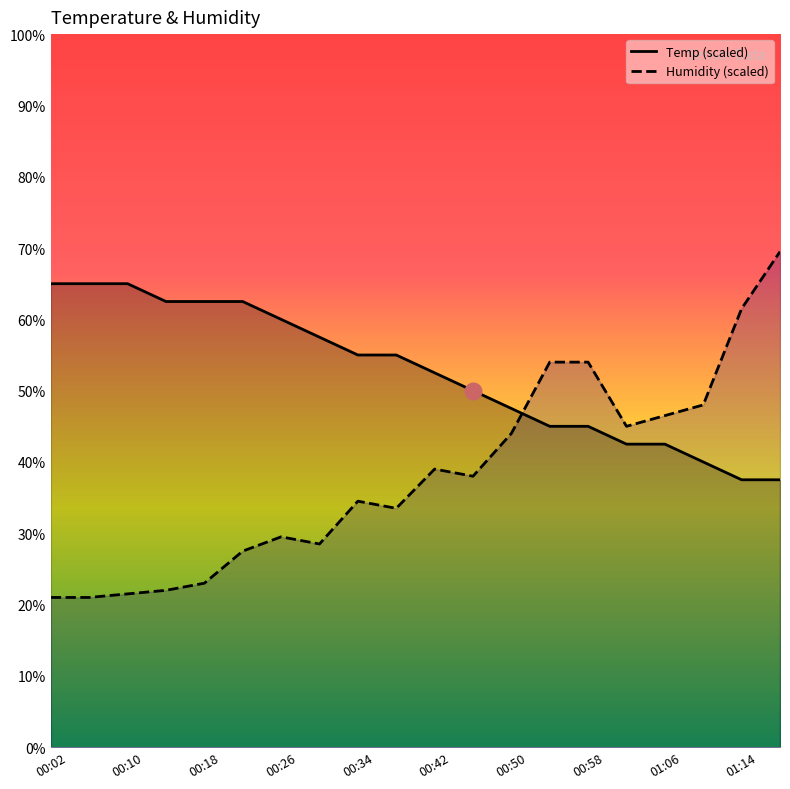

The value of Temp at 00:46 is 50.0. True or false?

True